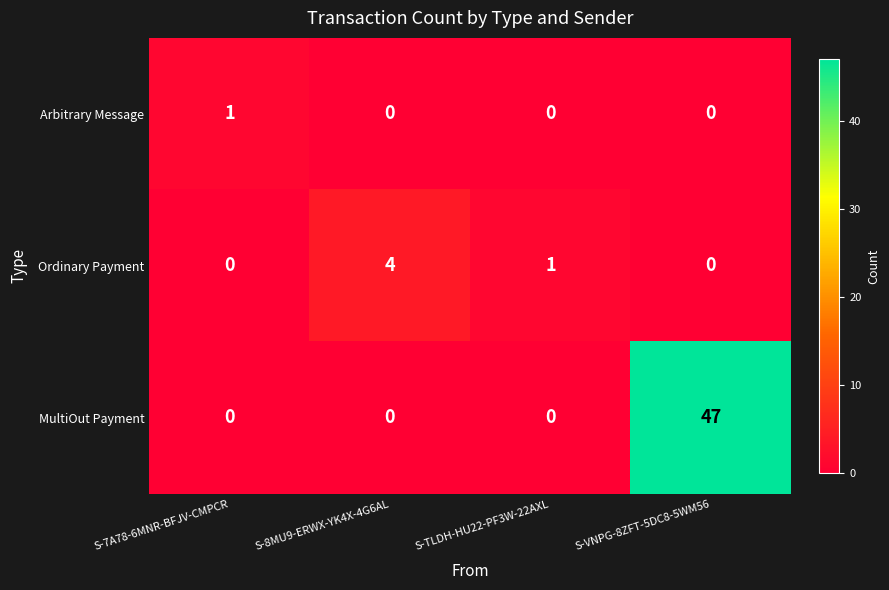

Count the Ordinary Payment values in the range 0 to 4.

4